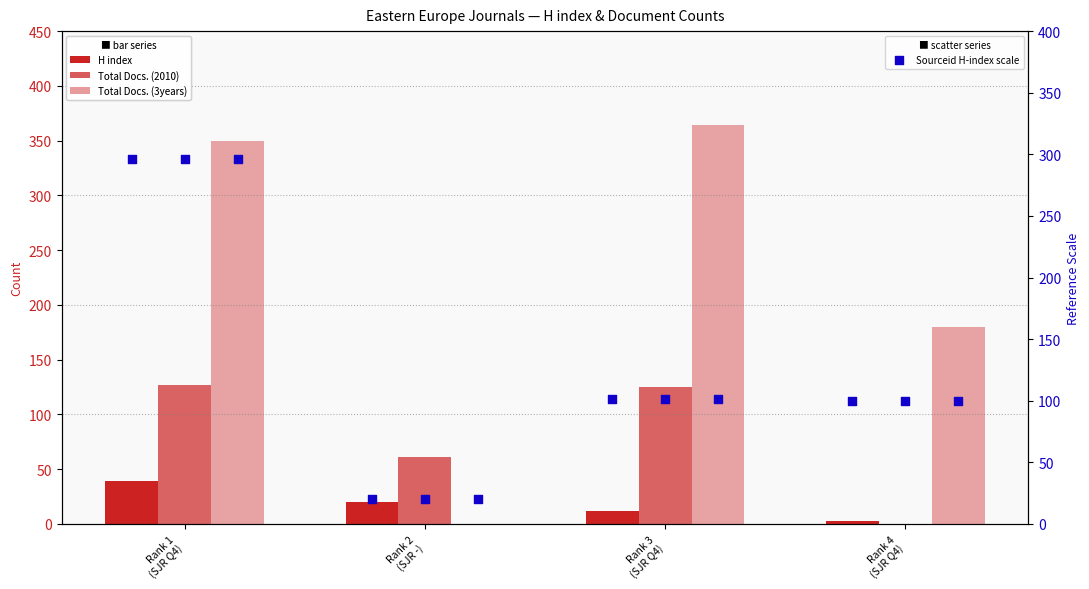

Which series has the largest total across all categories?

Total Docs. (3years)